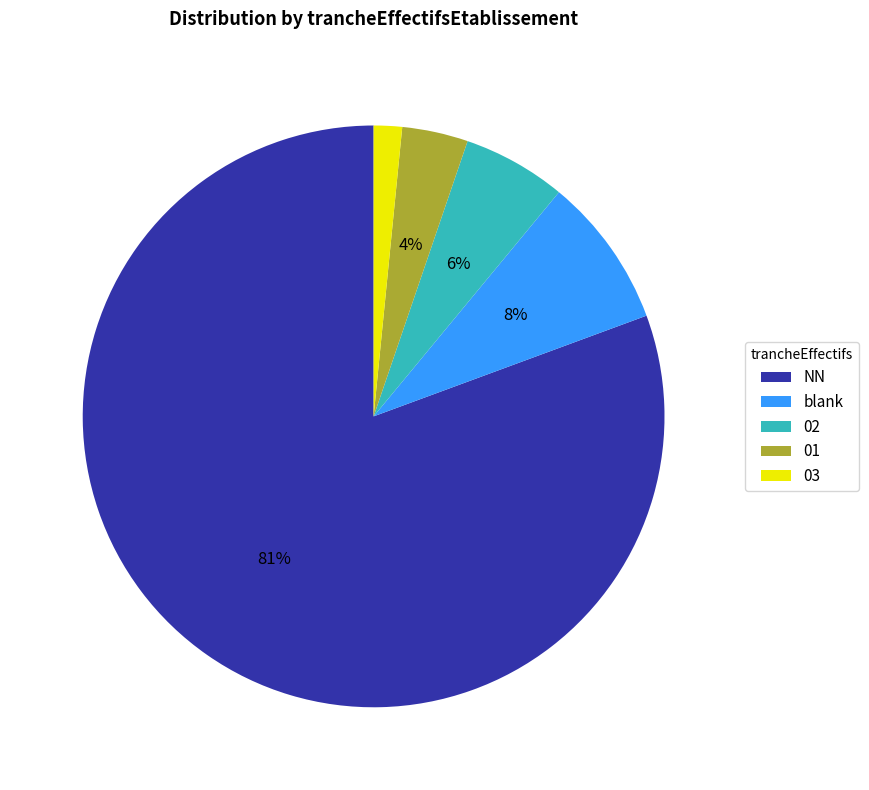

To the nearest percent, what is the average slice percentage?

20%